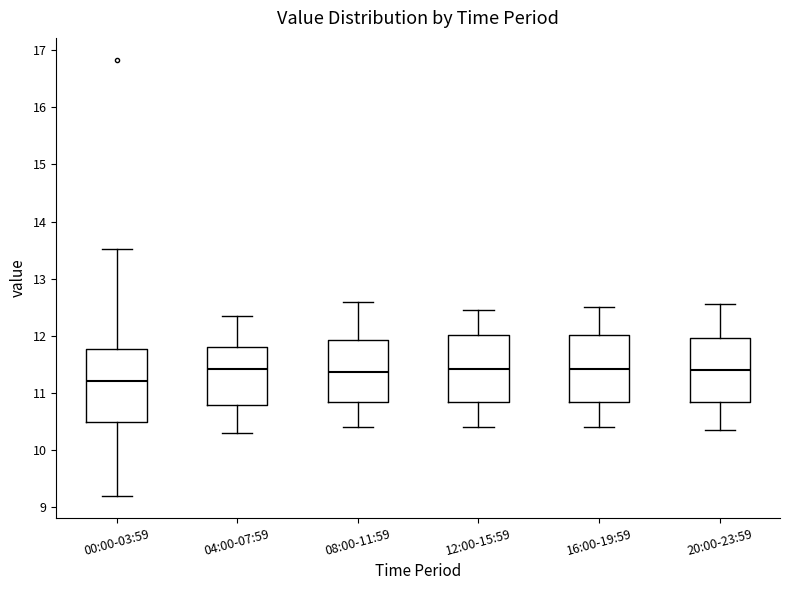

Where is the upper edge of the box for 16:00-19:59 on the y-axis? The values are not printed on the chart, so give them approximately, as read against the axis.

12.0